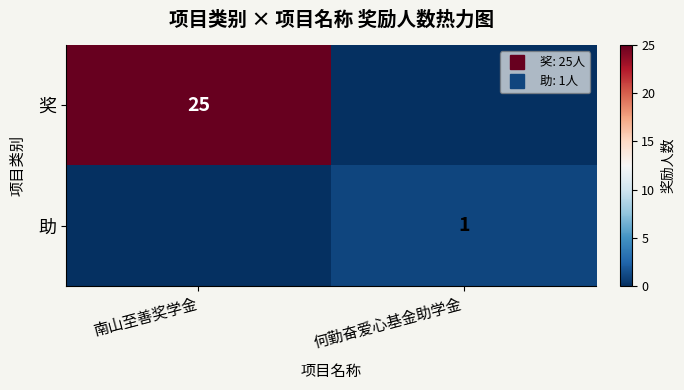

Rank the categories by 助 value from lowest to highest.

南山至善奖学金, 何勤奋爱心基金助学金